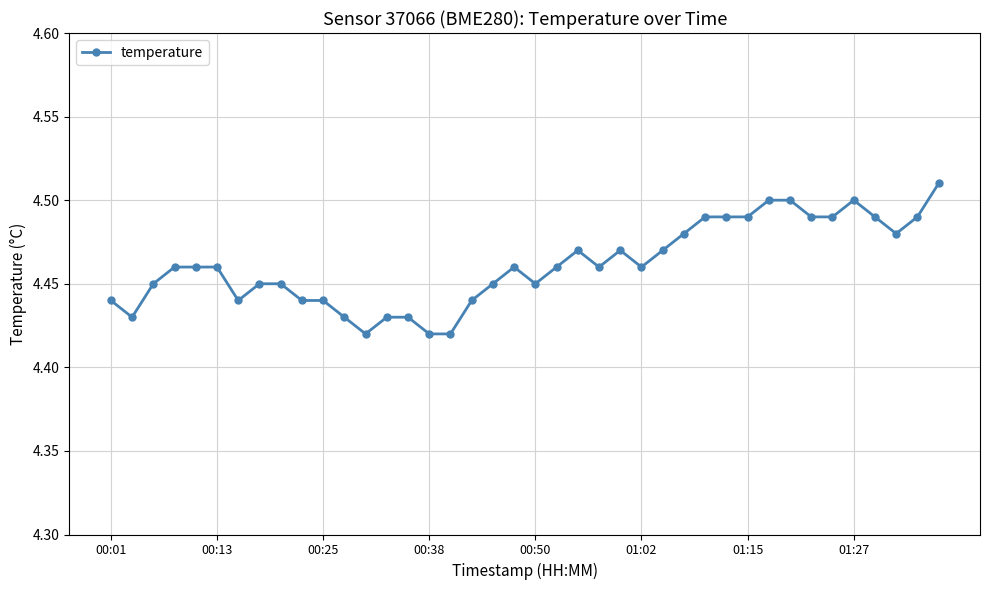

What is the sum of all values?

178.5